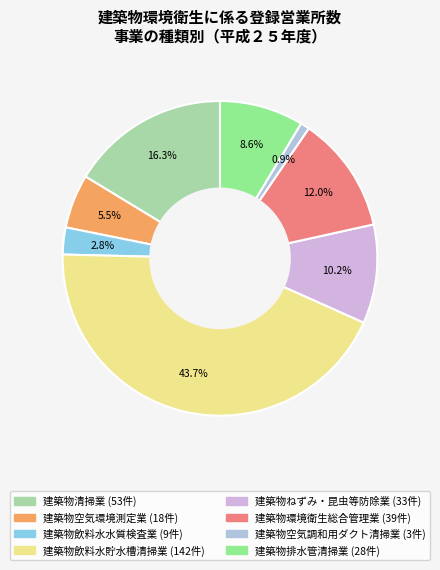

What percentage is NOT represented by 建築物排水管清掃業?

91.4%